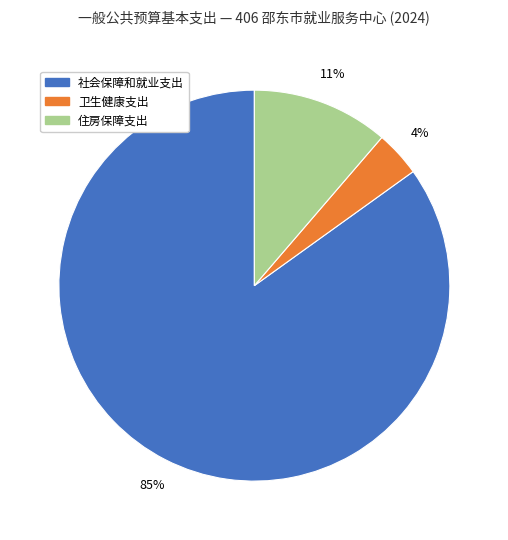

To the nearest percent, what is the average slice percentage?

33%